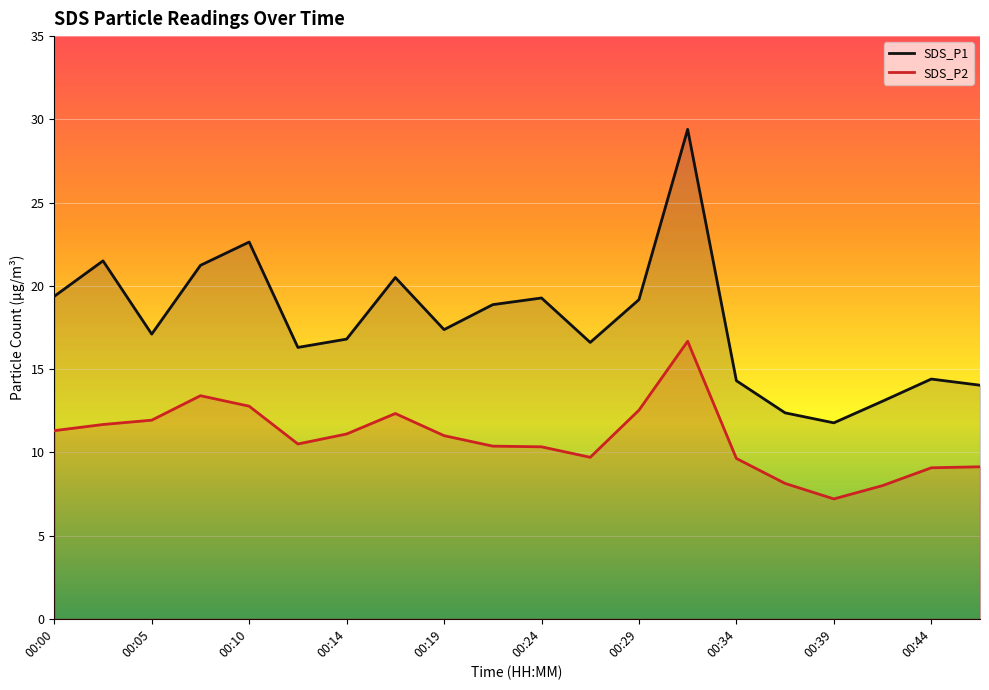

Where is the first local maximum for SDS_P1?

00:02